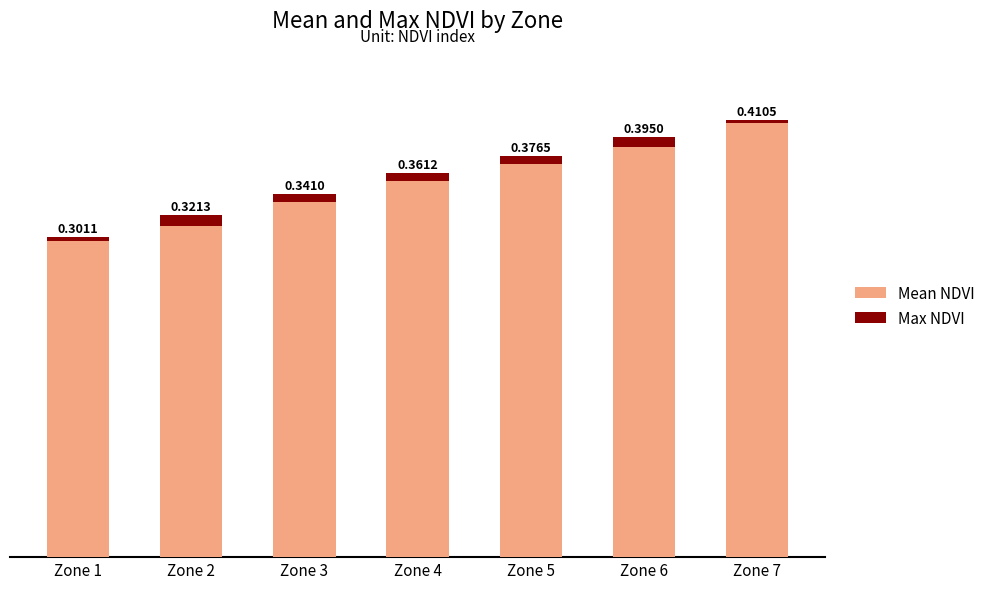

At which category is the sum across all series the highest?

Zone 7